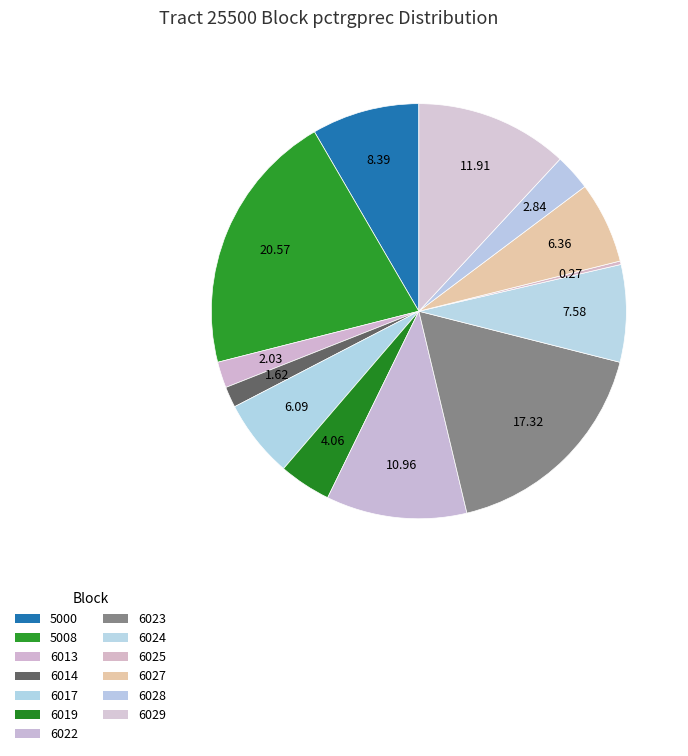

What percentage is the 6023 slice, to the nearest percent?

17%